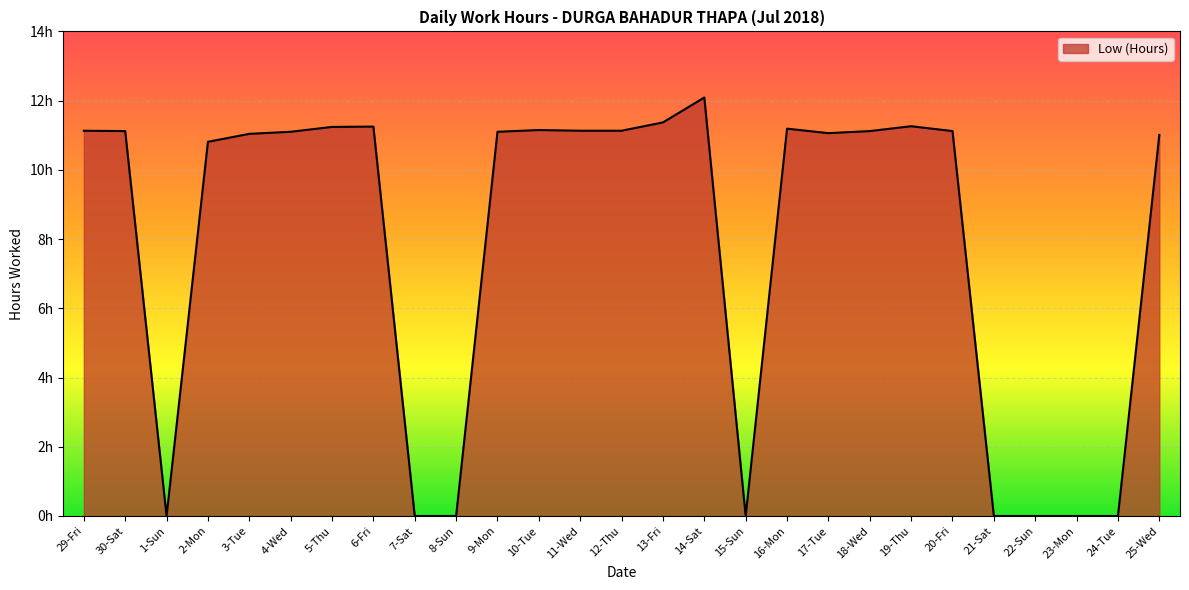

Rank the categories by value from lowest to highest.

1-Sun, 7-Sat, 8-Sun, 15-Sun, 21-Sat, 22-Sun, 23-Mon, 24-Tue, 2-Mon, 25-Wed, 3-Tue, 17-Tue, 4-Wed, 9-Mon, 30-Sat, 18-Wed, 20-Fri, 29-Fri, 11-Wed, 12-Thu, 10-Tue, 16-Mon, 5-Thu, 6-Fri, 19-Thu, 13-Fri, 14-Sat